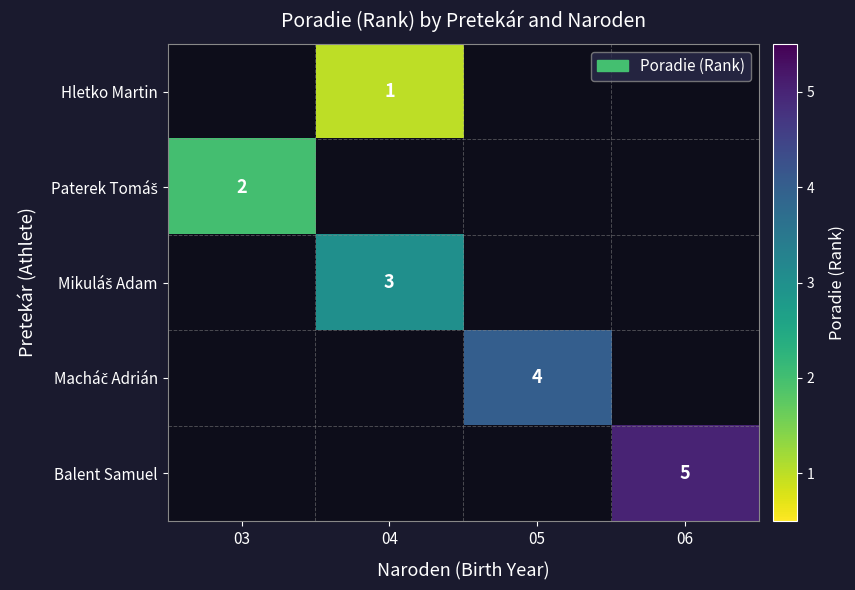

At which label is row_1 closest to 2?

03